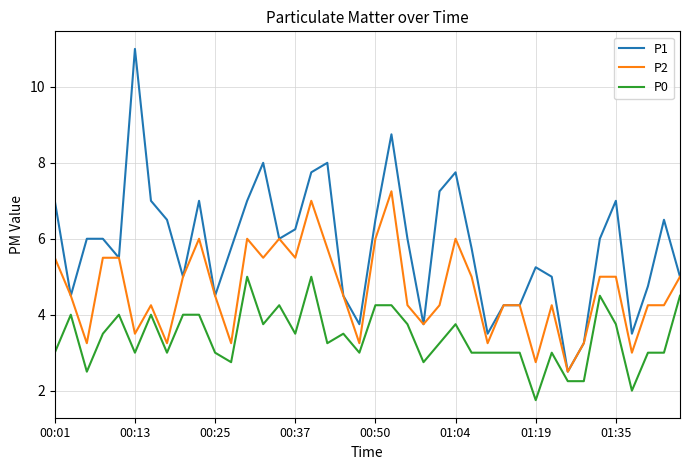

Which series has the largest range (max minus min)?

P1